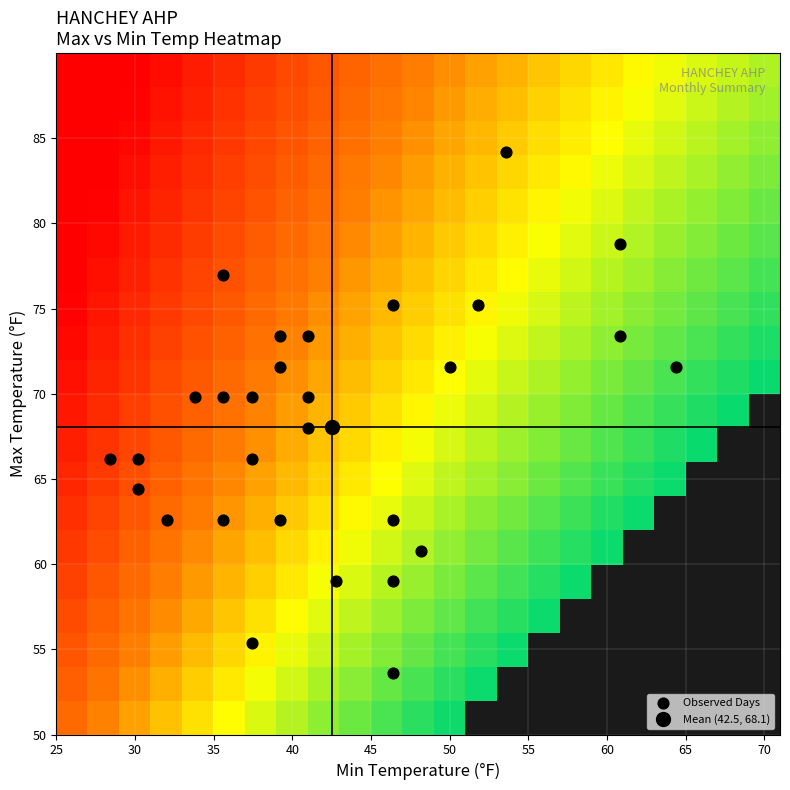

The value of 20 at 0 is 66.2. True or false?

True